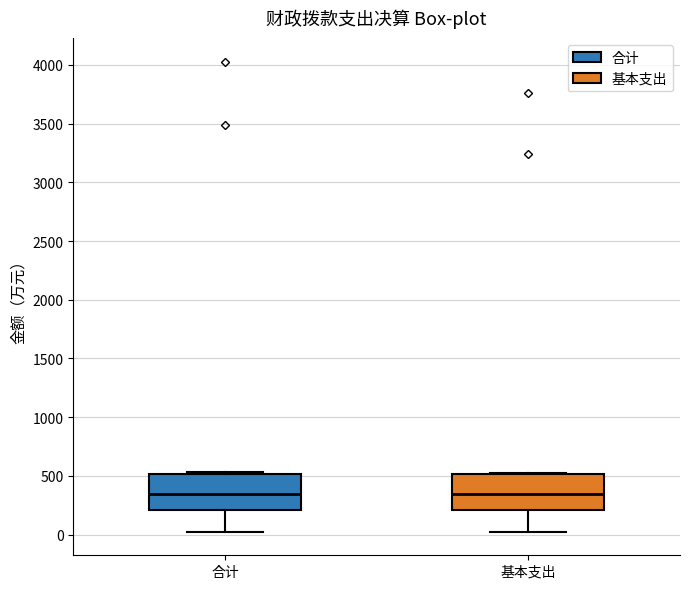

Reading left to right, transcribe this box plot: for each box, give where its median line is, the range the box spans, and where its two whiskers end, as read against the y-axis. The values are not printed on the chart, so give them approximately, as read against the axis.

合计: median 350, box 200 to 500, whiskers 0 to 550
基本支出: median 350, box 200 to 500, whiskers 0 to 500